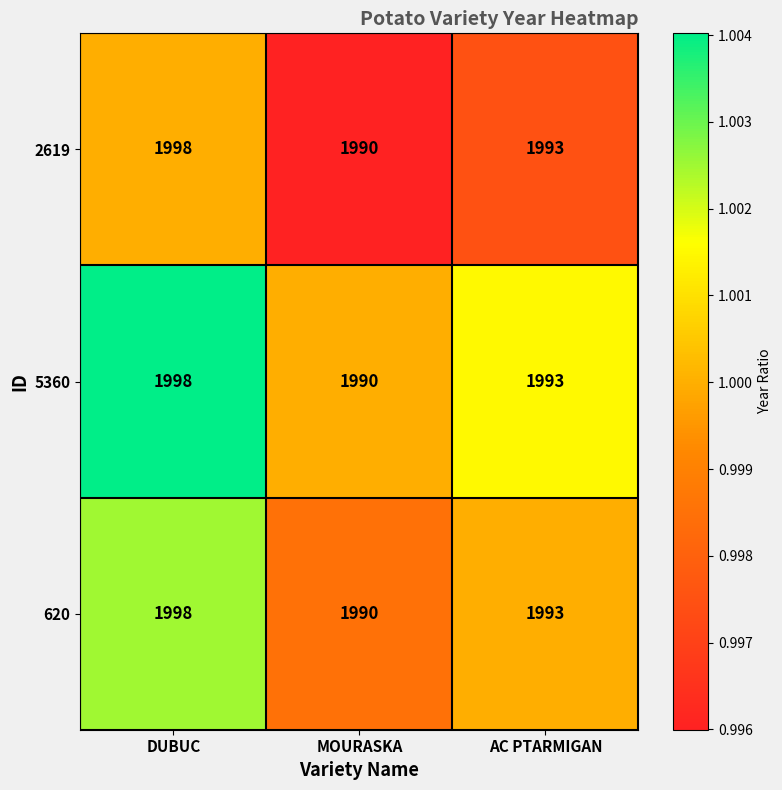

What is the total value across all series at MOURASKA?

5970